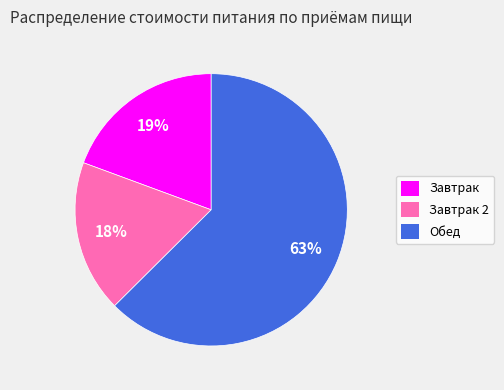

True or false: Обед accounts for 63% of the total.

True